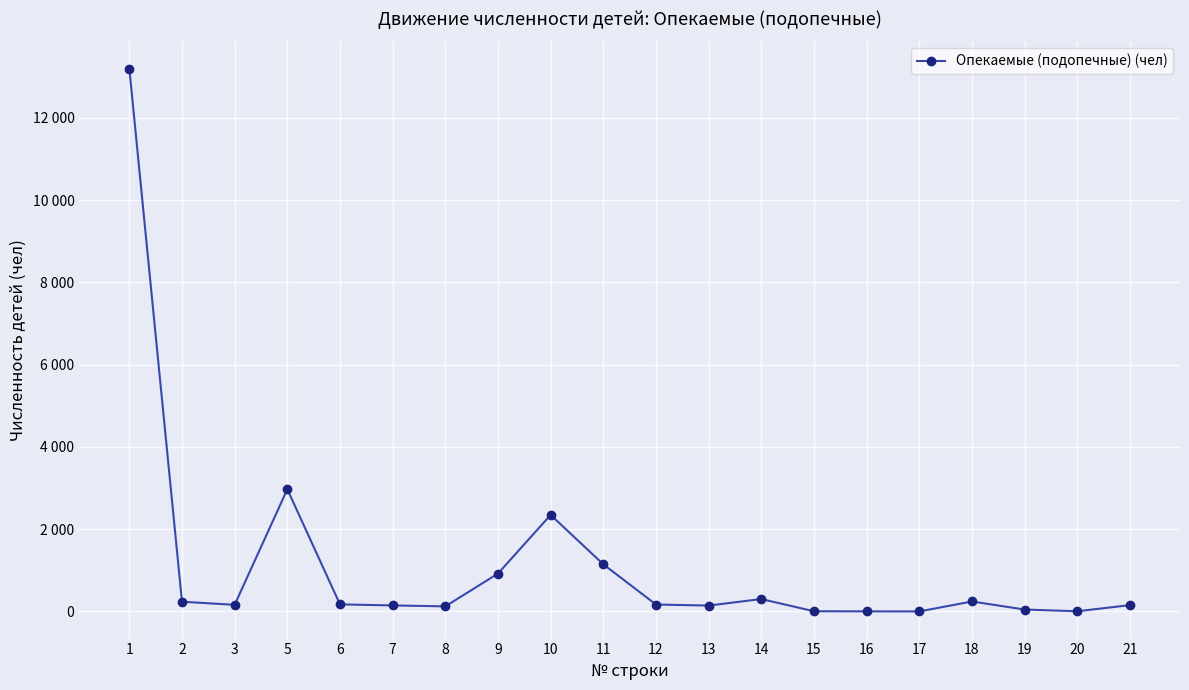

How many points are lower than both their immediate neighbors (excluding endpoints)?

5